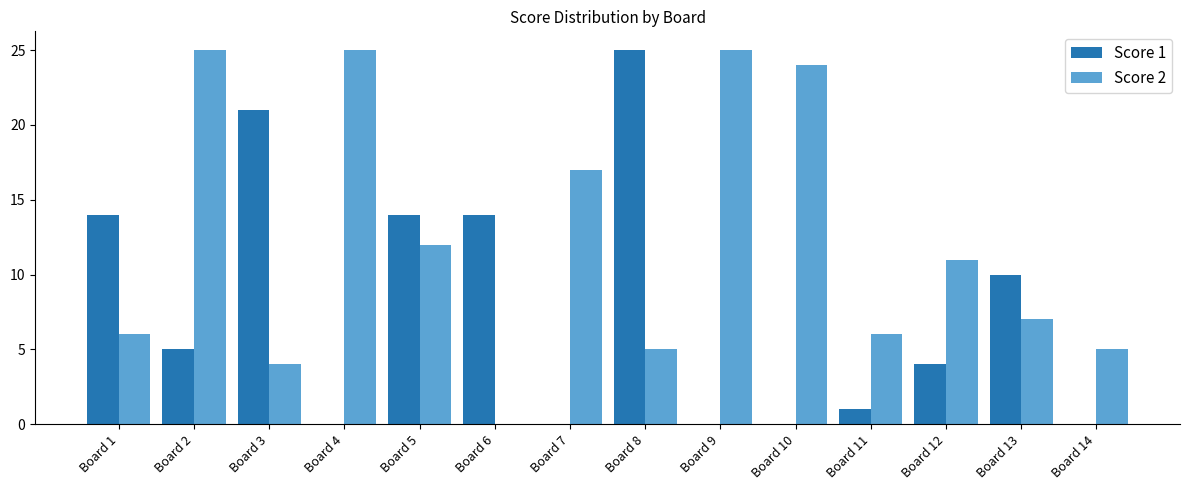

Is the value of Score 2 at Board 10 greater than the value of Score 1 at Board 10?

Yes